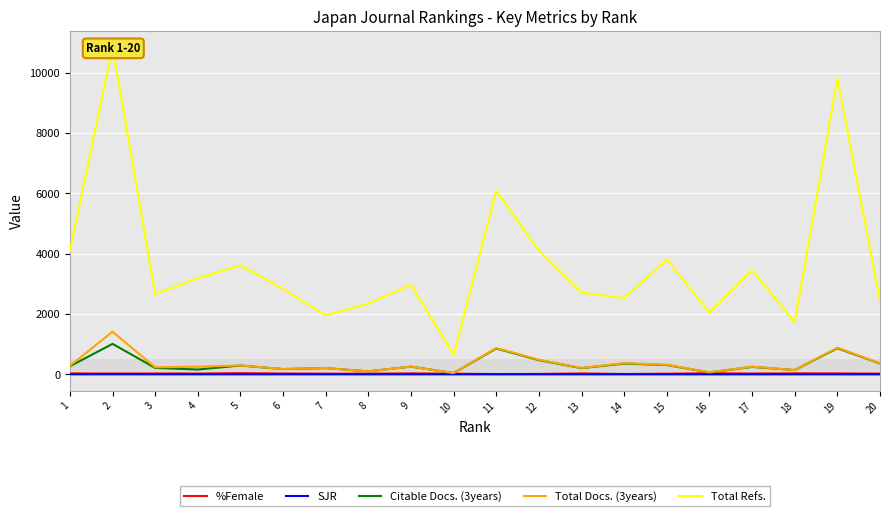

Read the %Female value at 12.

14.4